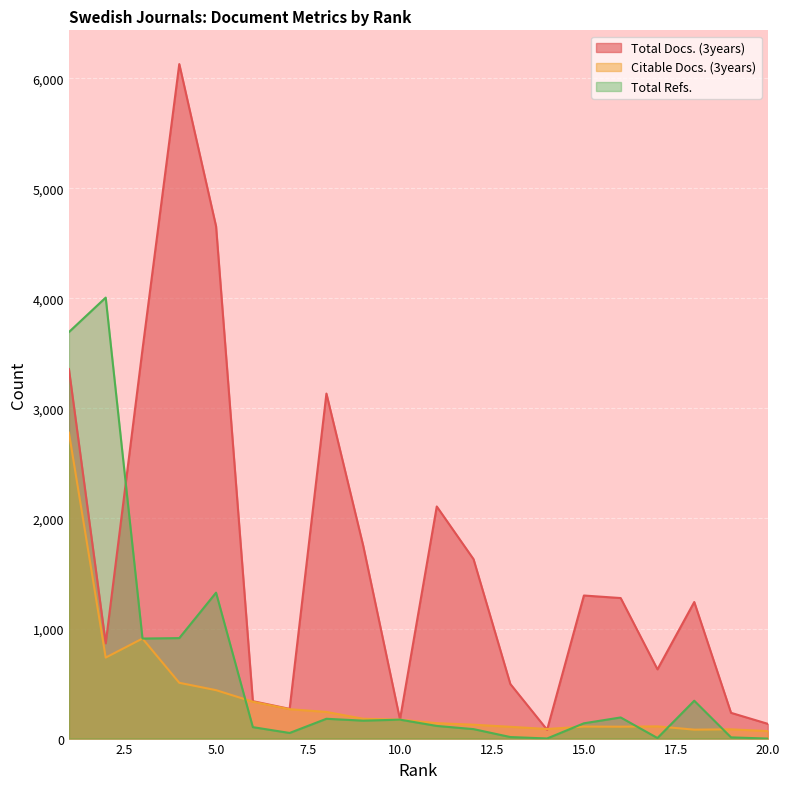

Where is Total Refs. nearest to the value 2003?

5.0